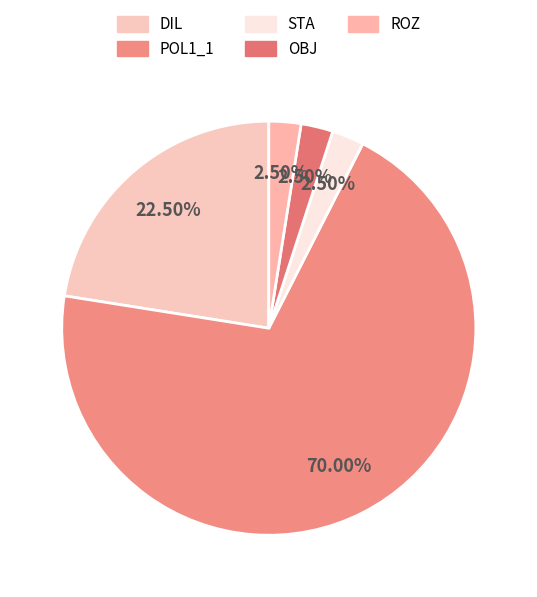

Approximately how many times larger is the value at STA compared to OBJ?

1.0